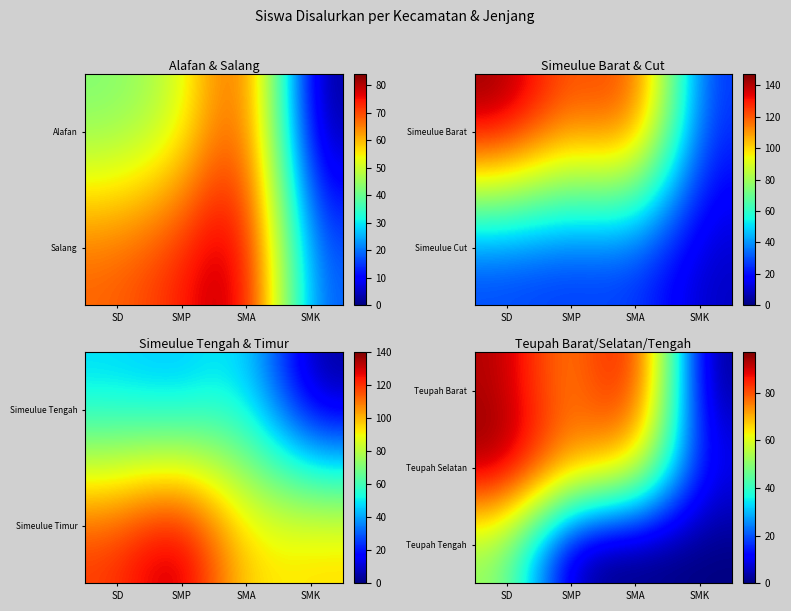

Is it true that Teupah Barat equals 45 at SMP?

False